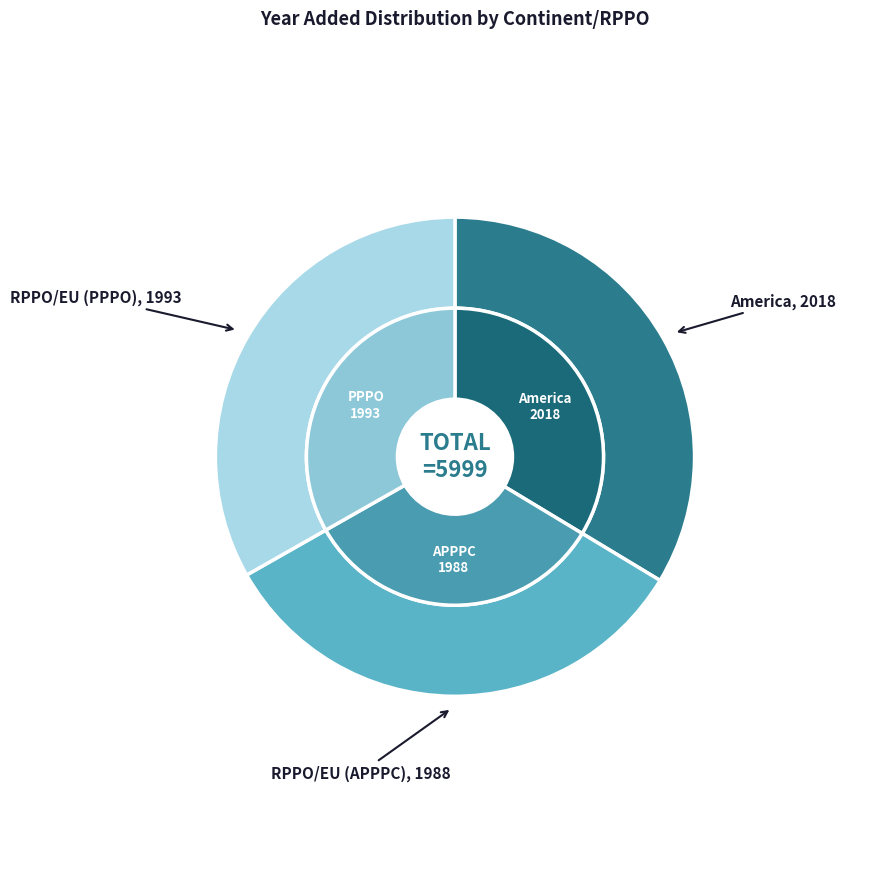

Is there a majority slice in this chart?

No